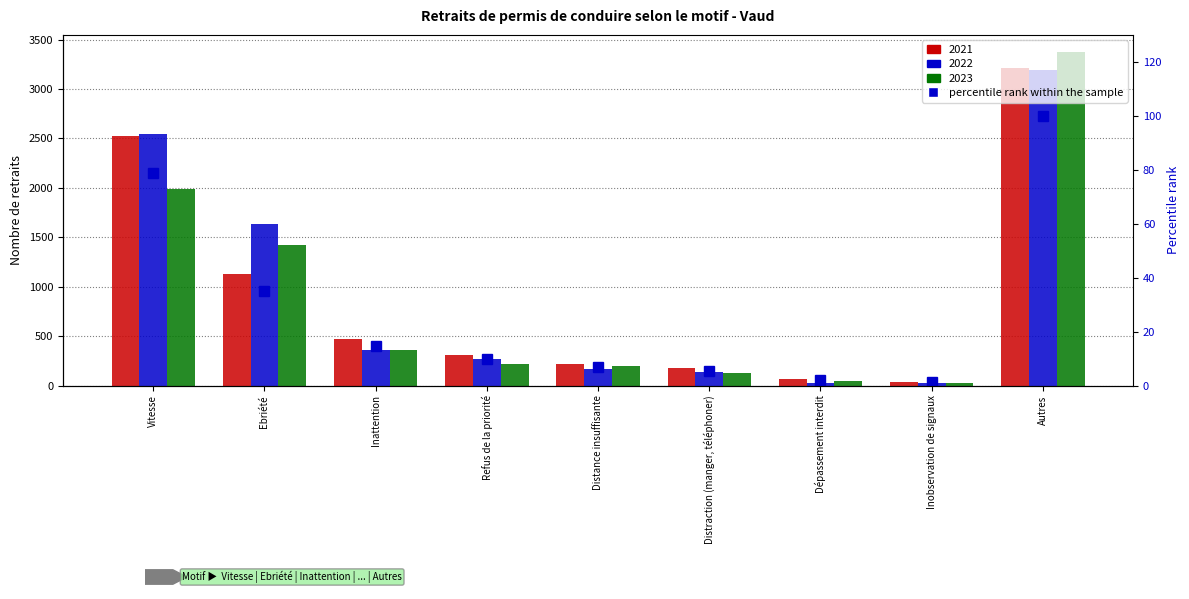

Which label corresponds to the largest value in the chart?

Autres